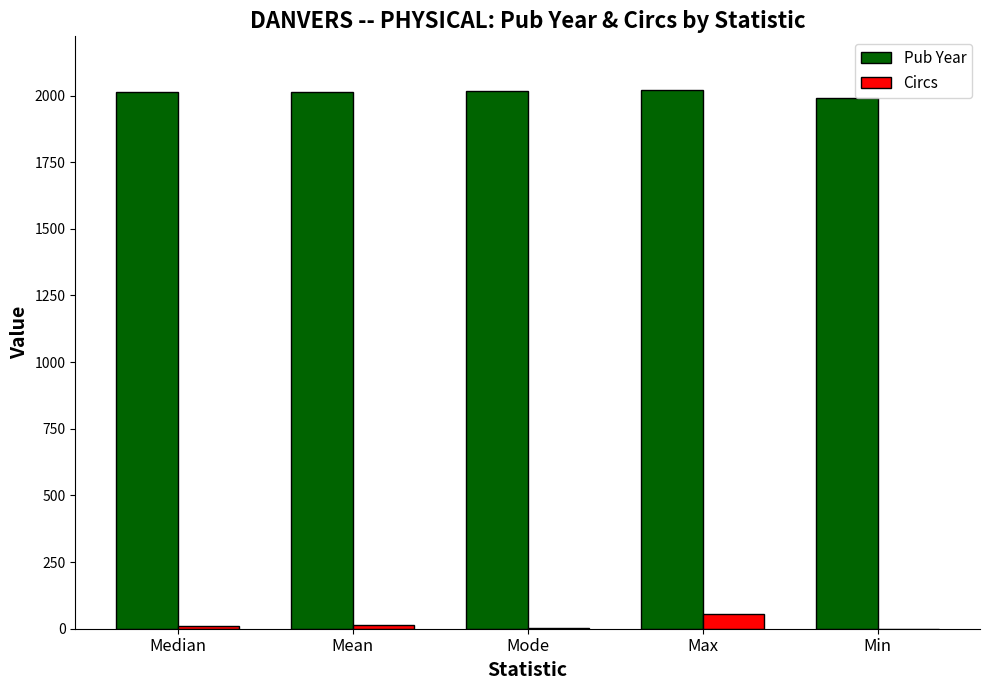

Is it true that Pub Year equals 2020 at Max?

True